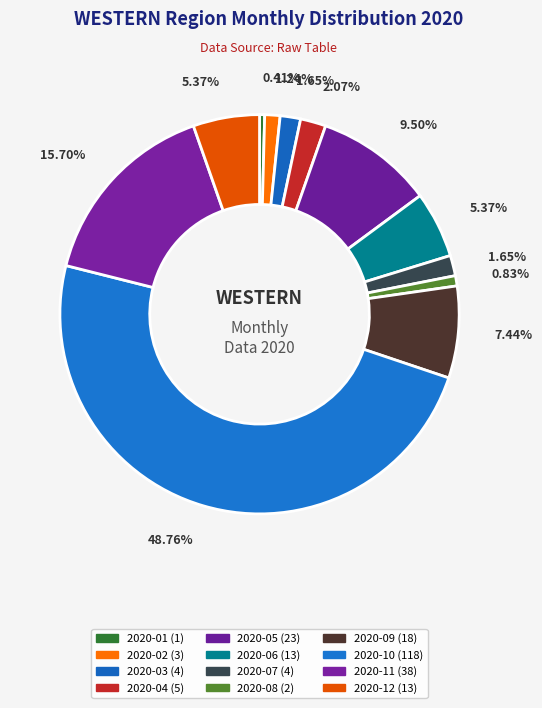

Which slice is the largest?

2020-10